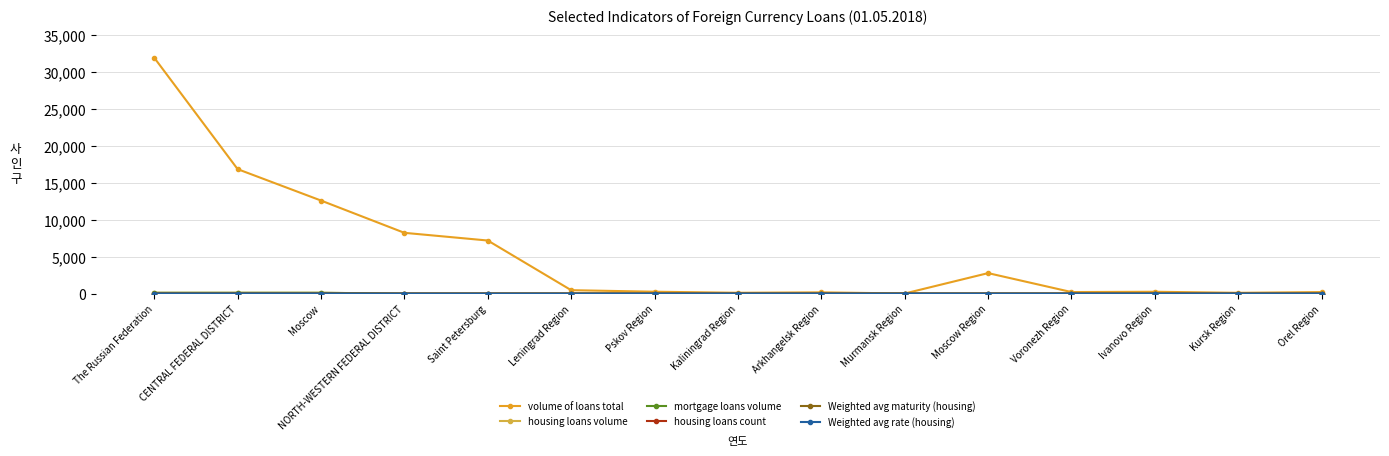

What is the label of the 11th point from the left?

Moscow Region